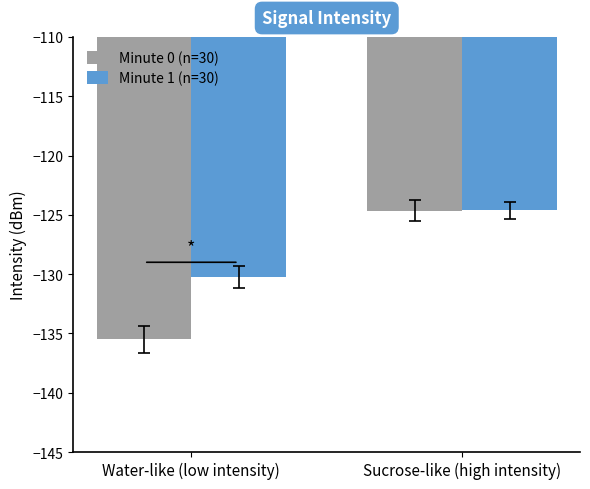

What position from the left is Sucrose-like (high intensity)?

2